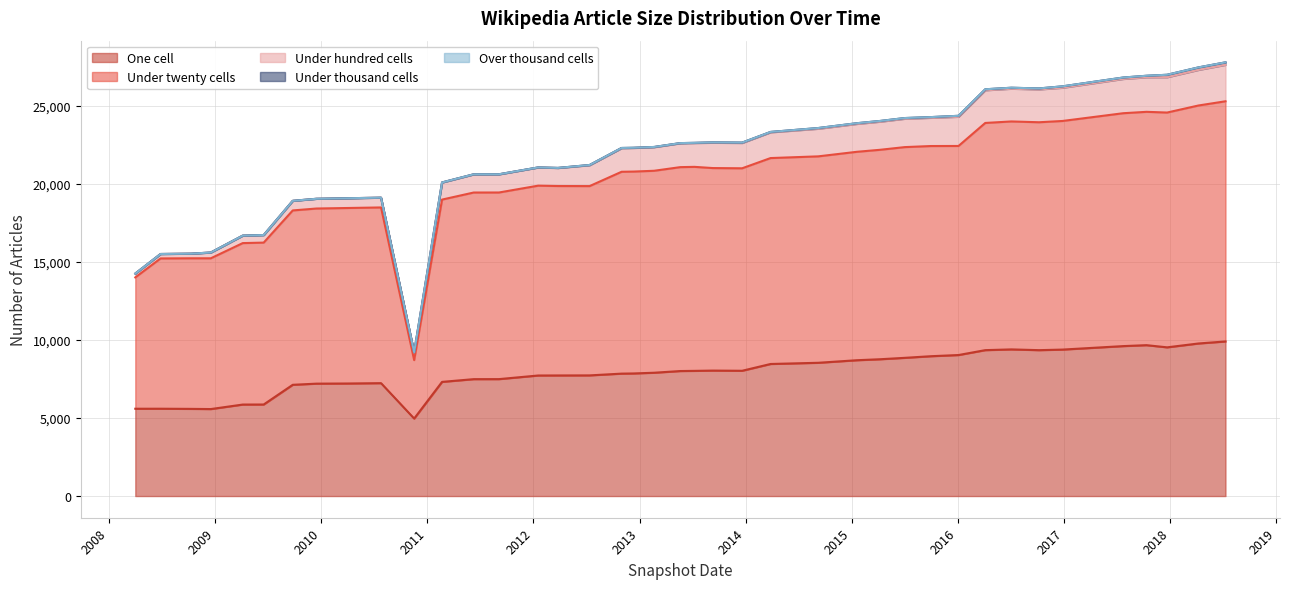

The value of under_thousand_cells at 34 is 6. True or false?

True